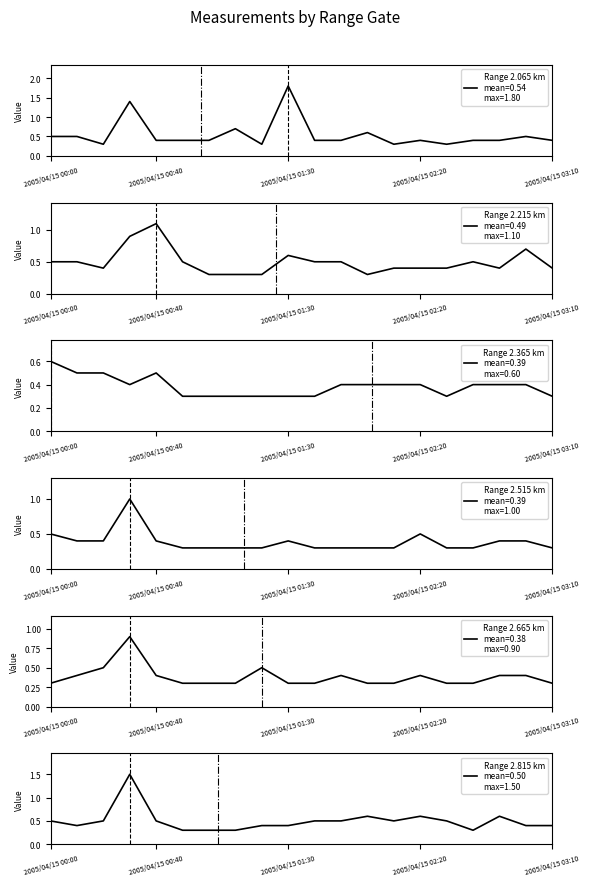

What is the difference between the 2.215 values at 2005/04/15 02:20 and 2005/04/15 00:00?

0.1